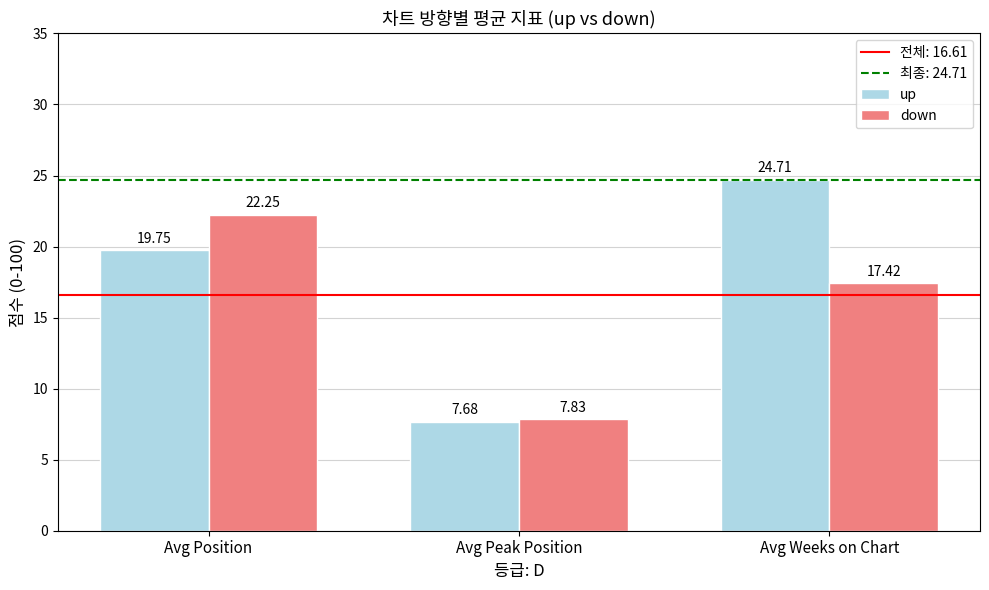

What is the approximate value of up at Avg Peak Position?

7.7